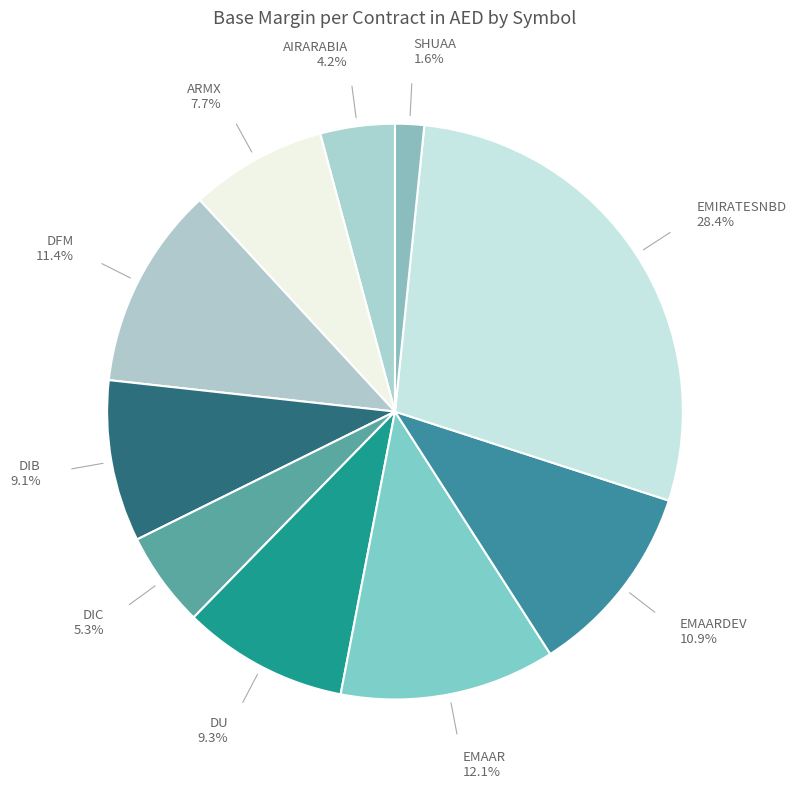

How many slices are in this pie chart?

10